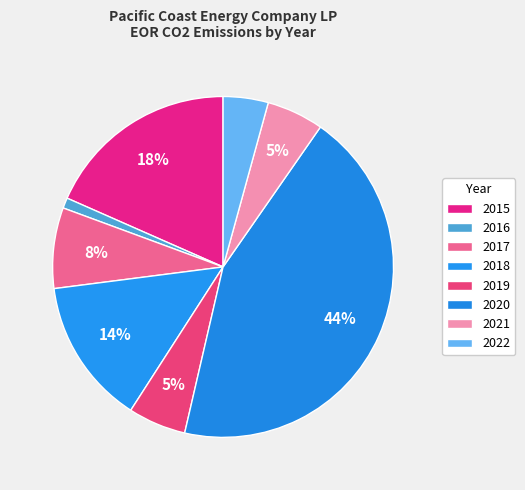

To the nearest percent, what is the difference between the 2021 and 2015 slice percentages?

13%